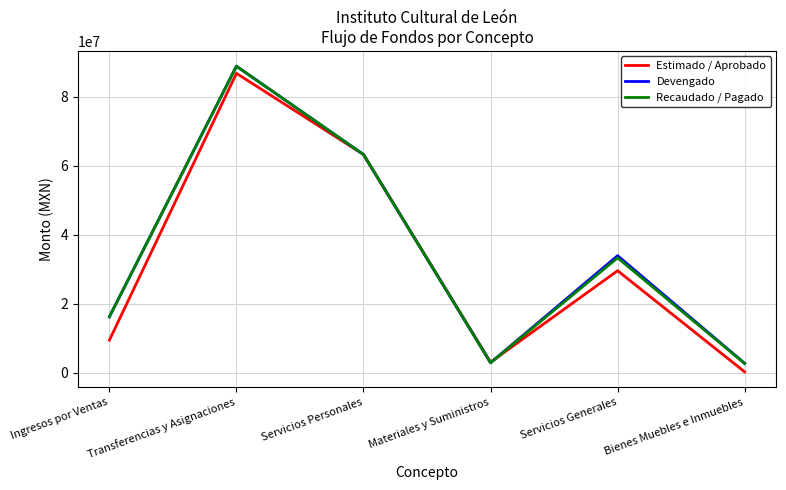

What is the spread (max minus min) of values at Servicios Generales?

4362012.9